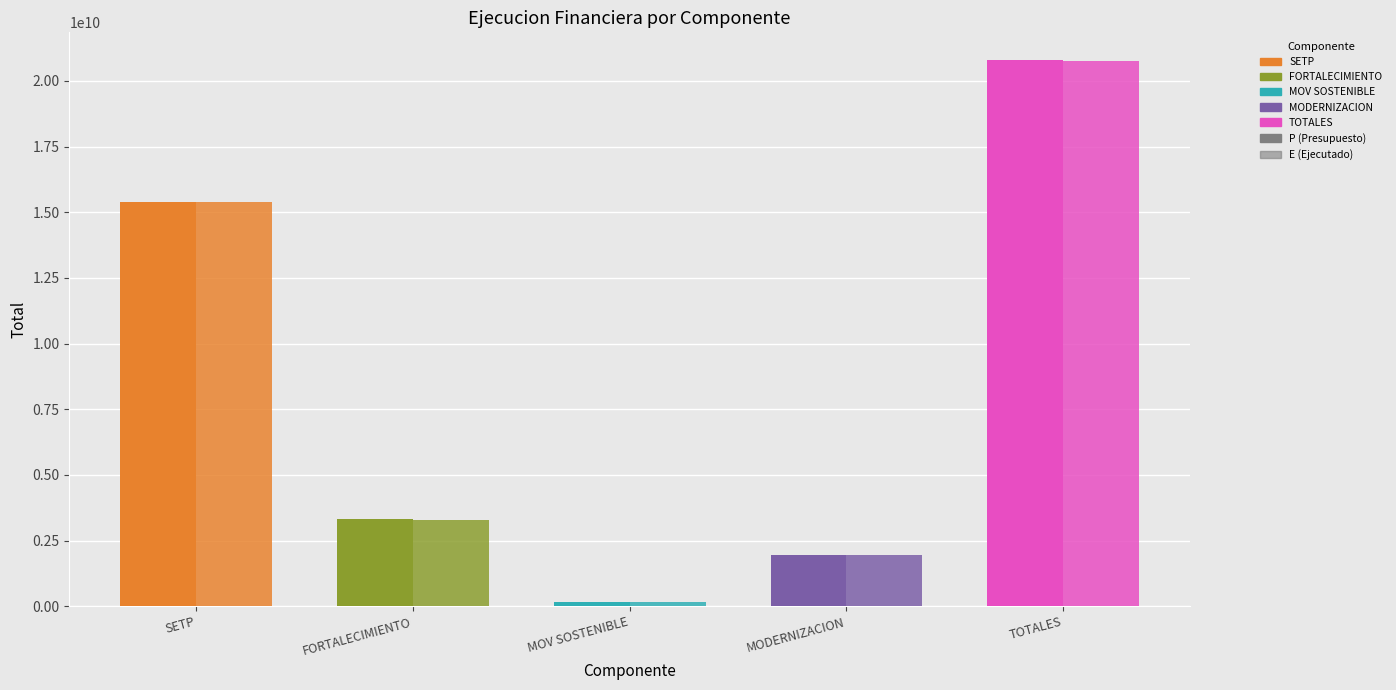

Reading left to right, extract all data points from this chart.

P: 15401248761	3317791166	149000000	1944134809	20812174736
E: 15401248761	3272568010	149000000	1935460565	20758277336